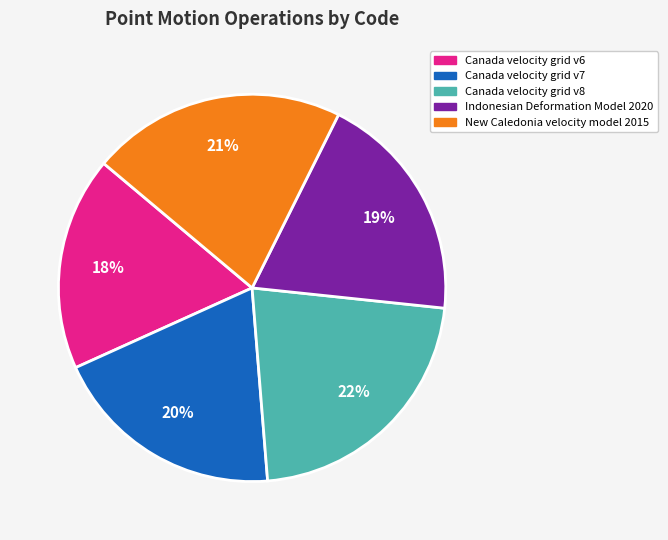

To the nearest percent, what is the difference between the largest and smallest slice percentages?

4%